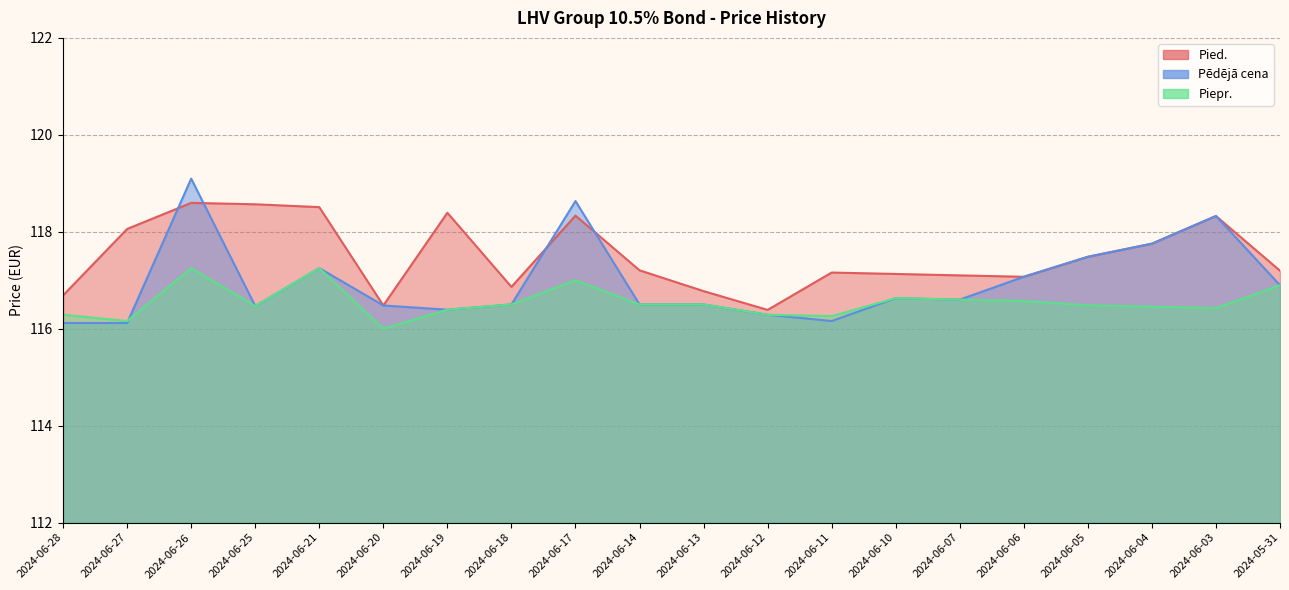

Read the Pied. value at 2024-06-07.

117.1